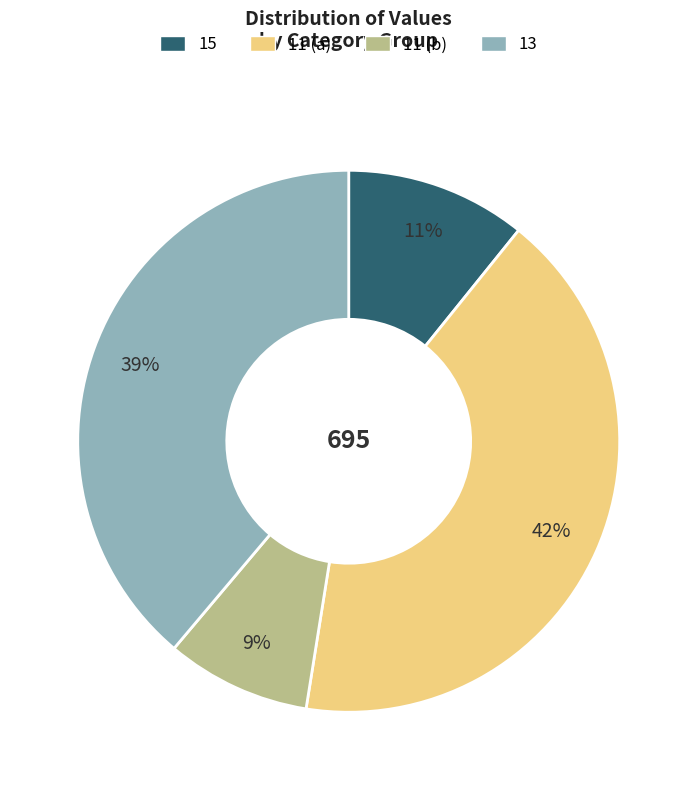

To the nearest percent, what is the difference between the 13 and 11 (b) slice percentages?

30%